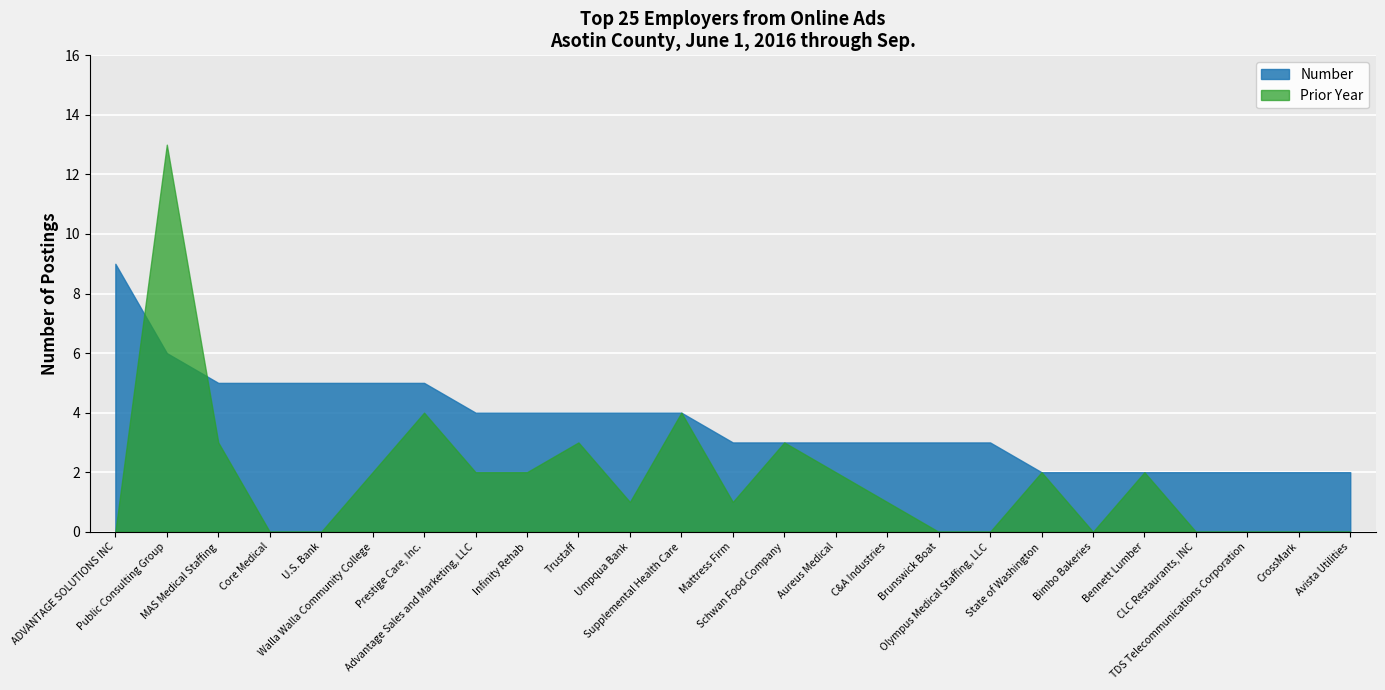

Where does the Number series first go above 3?

ADVANTAGE SOLUTIONS INC